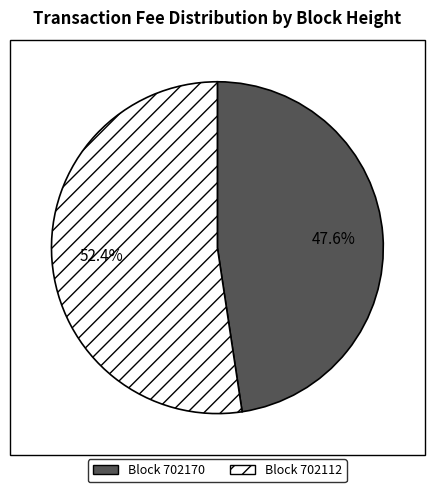

Does any single category account for the majority?

Yes